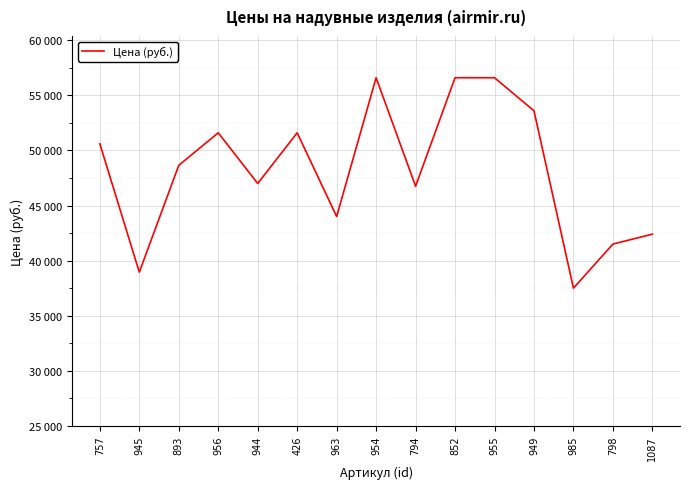

Reading left to right, transcribe all the data shown in this chart.

757=51200	945=27900	893=47300	956=53200	944=44000	426=53200	963=38000	954=63200	794=43500	852=63200	955=63200	949=57200	985=25000	798=33000	1087=34800